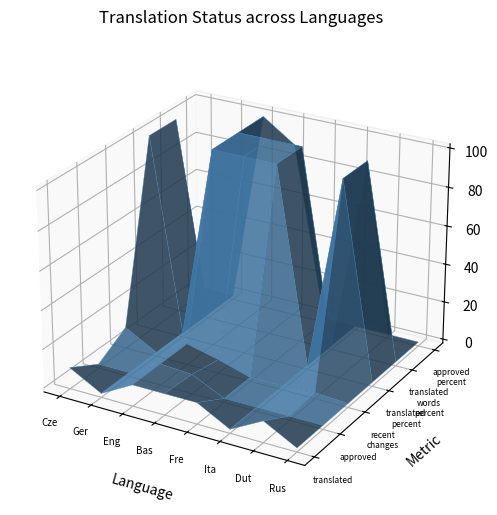

Reading right to left, what are all the values shown in this chart?

translated: 7=0.0	6=9.0	5=0.0	4=9.0	3=9.0	2=9.0	1=0.0	0=9.0
approved: 7=0.0	6=0.0	5=0.0	4=0.0	3=8.0	2=9.0	1=0.0	0=0.0
recent_changes: 7=0.0	6=1.0	5=0.0	4=0.0	3=5.0	2=9.0	1=0.0	0=9.0
translated_percent: 7=0.0	6=100.0	5=0.0	4=100.0	3=100.0	2=100.0	1=0.0	0=100.0
translated_words_percent: 7=0.0	6=100.0	5=0.0	4=100.0	3=100.0	2=100.0	1=0.0	0=100.0
approved_percent: 7=0.0	6=0.0	5=0.0	4=0.0	3=88.8	2=100.0	1=0.0	0=0.0